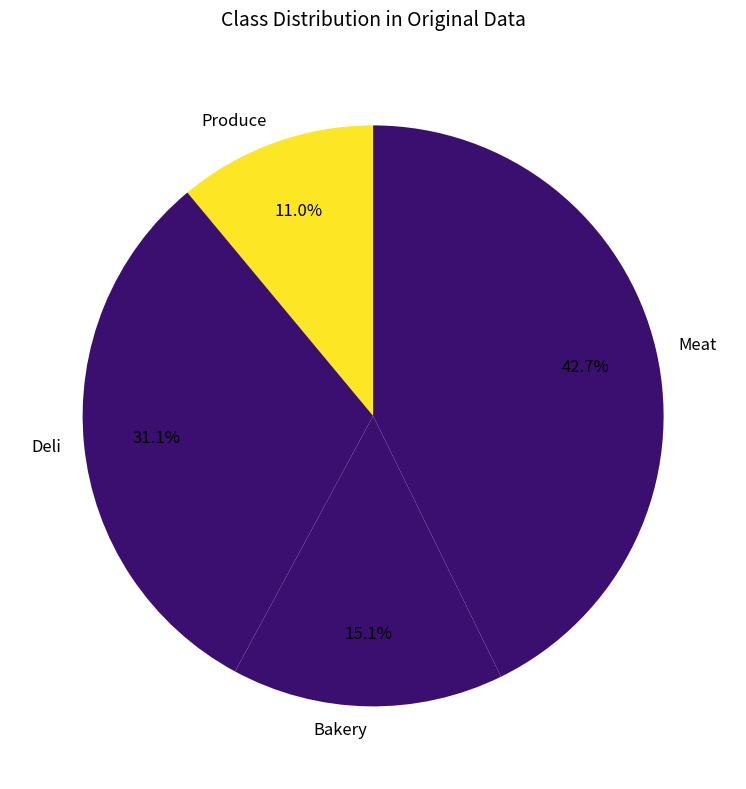

Is there a majority slice in this chart?

No